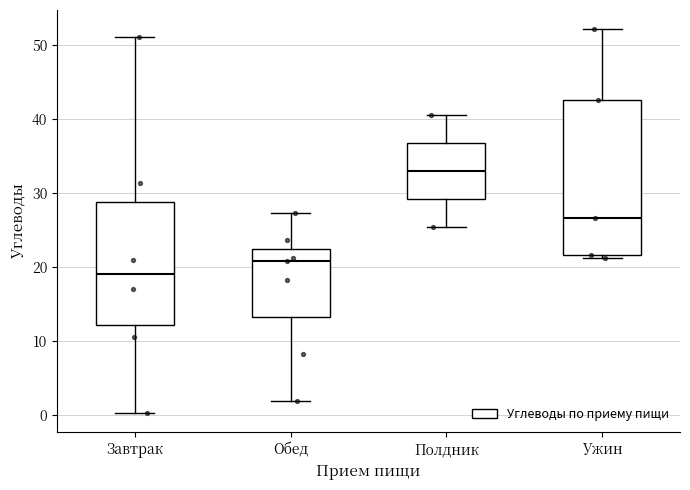

Which box is the tallest, from its lower edge to its upper edge?

Ужин